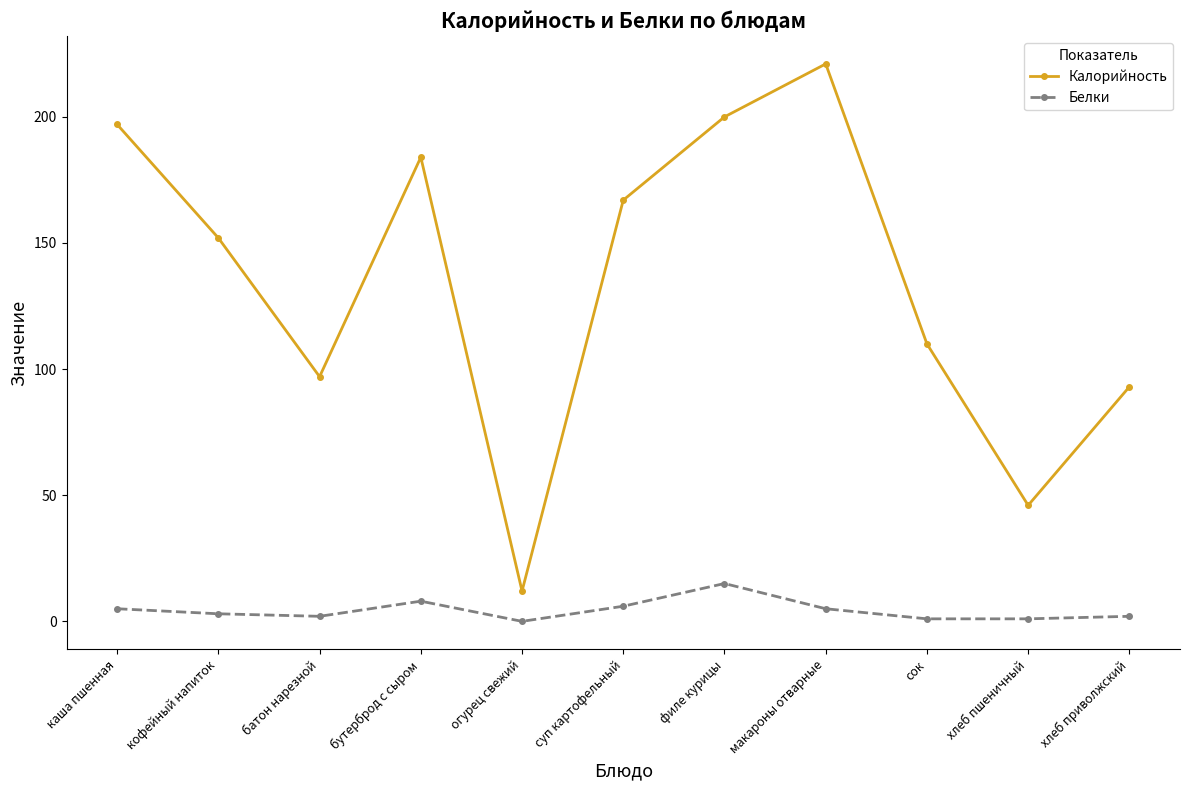

What value does the Белки series have at кофейный напиток, to the nearest 5?

5